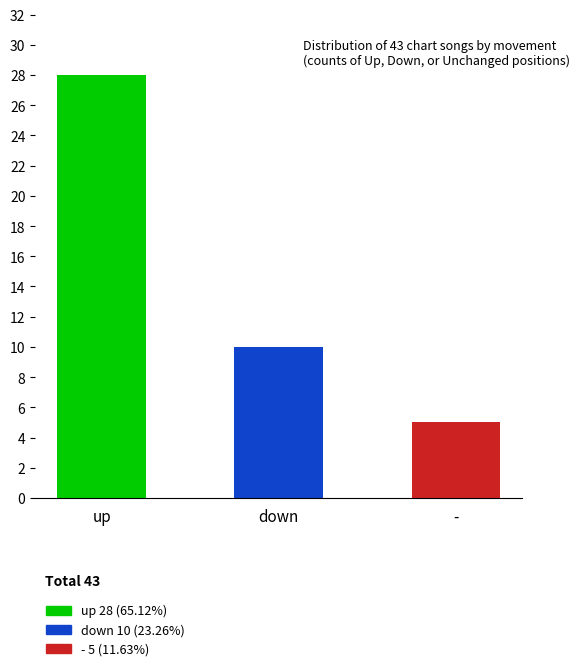

True or false: the data shows 4 at down.

False